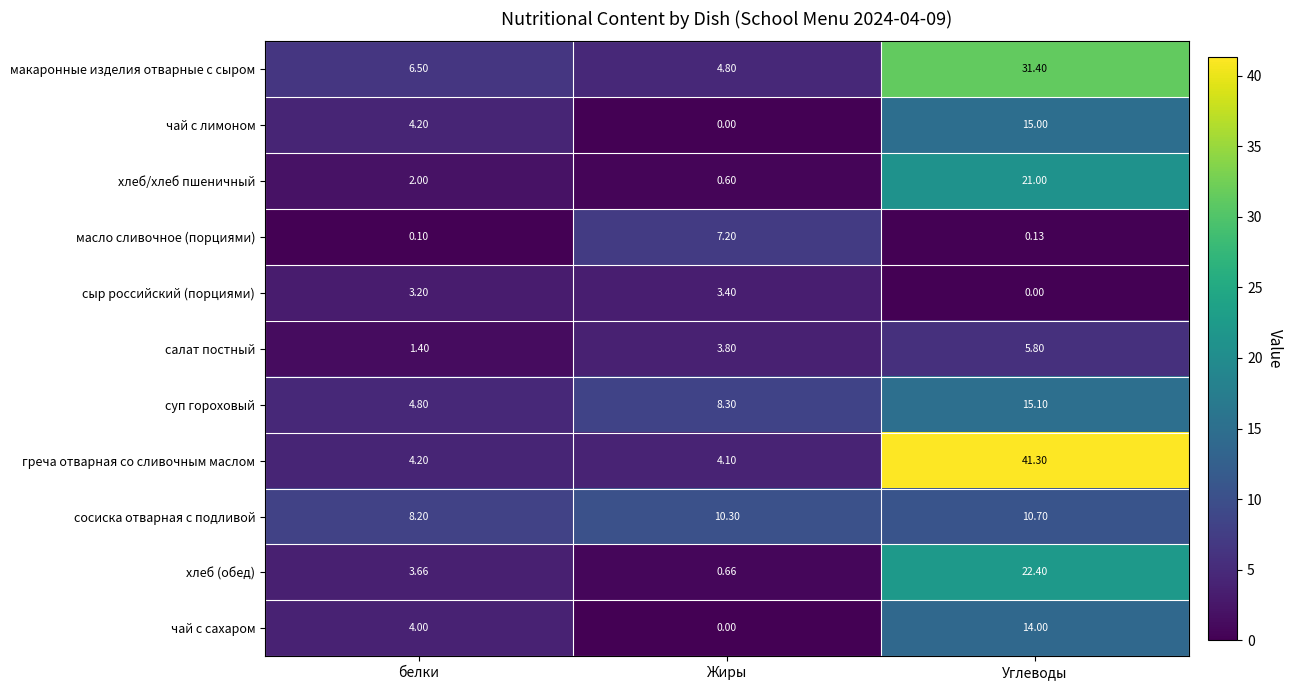

Is the value of чай с лимоном at Жиры greater than the value of хлеб/хлеб пшеничный at Жиры?

No